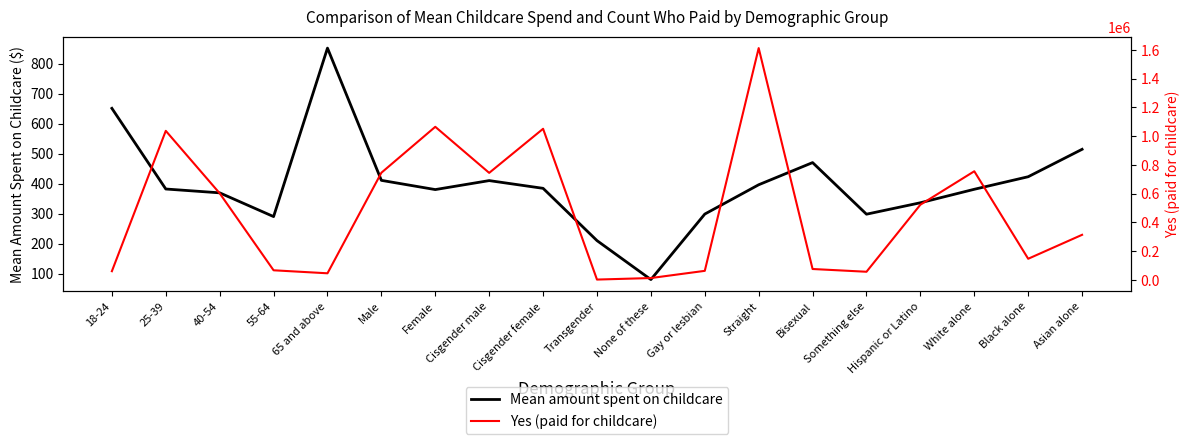

At which category is the sum across all series the highest?

Straight